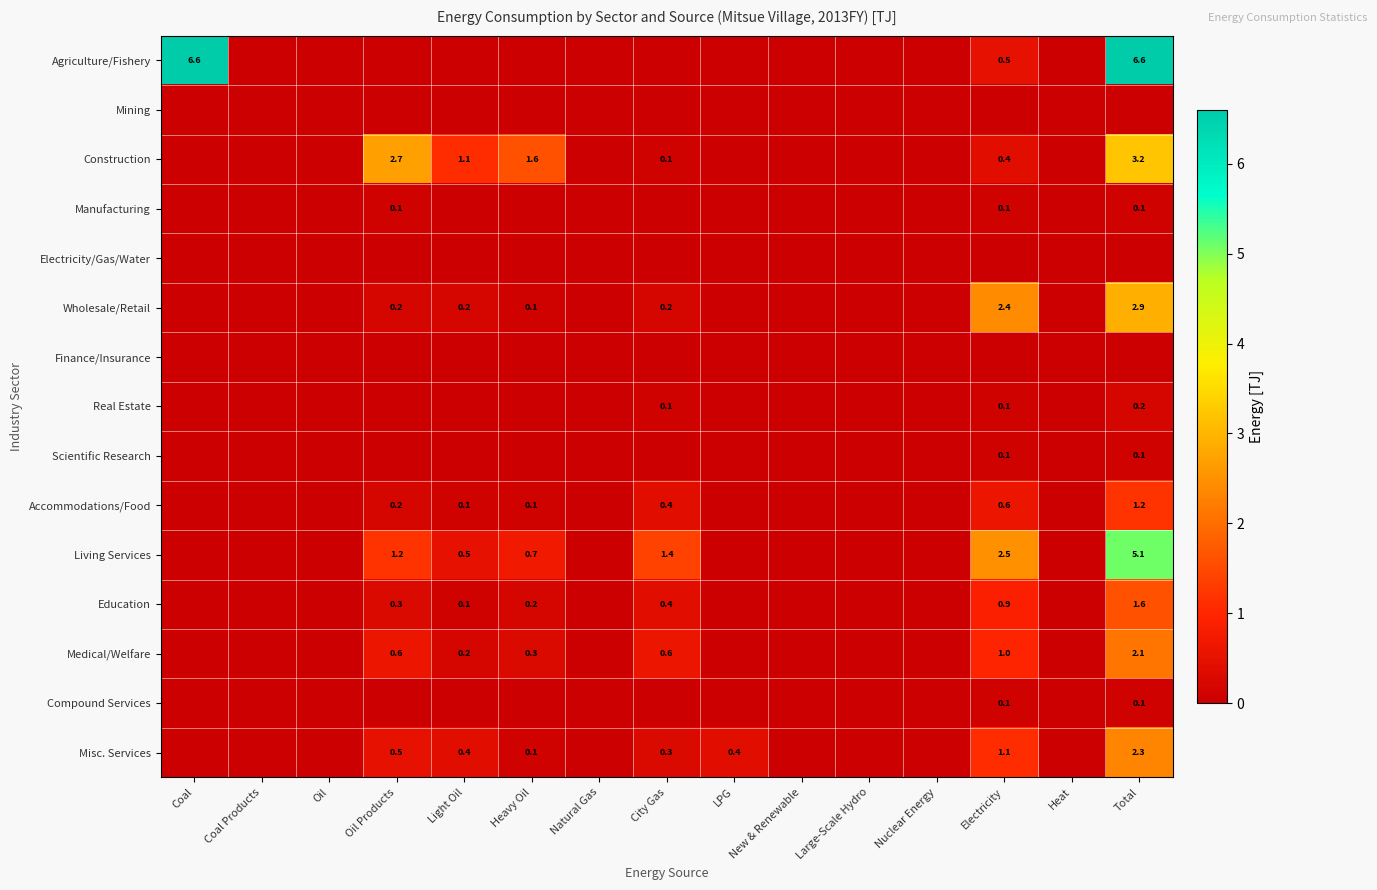

Is it true that Construction equals 4.3 at Total?

False